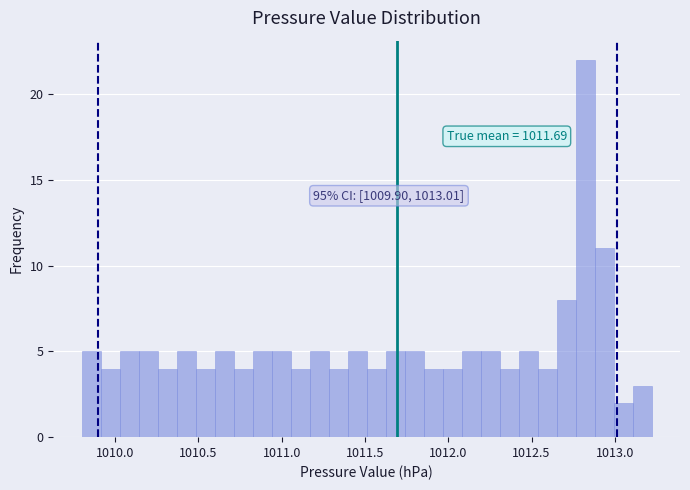

Around what value on the x-axis is the tallest bar? Give the approximate position of its centre, as read against the axis.

1012.80